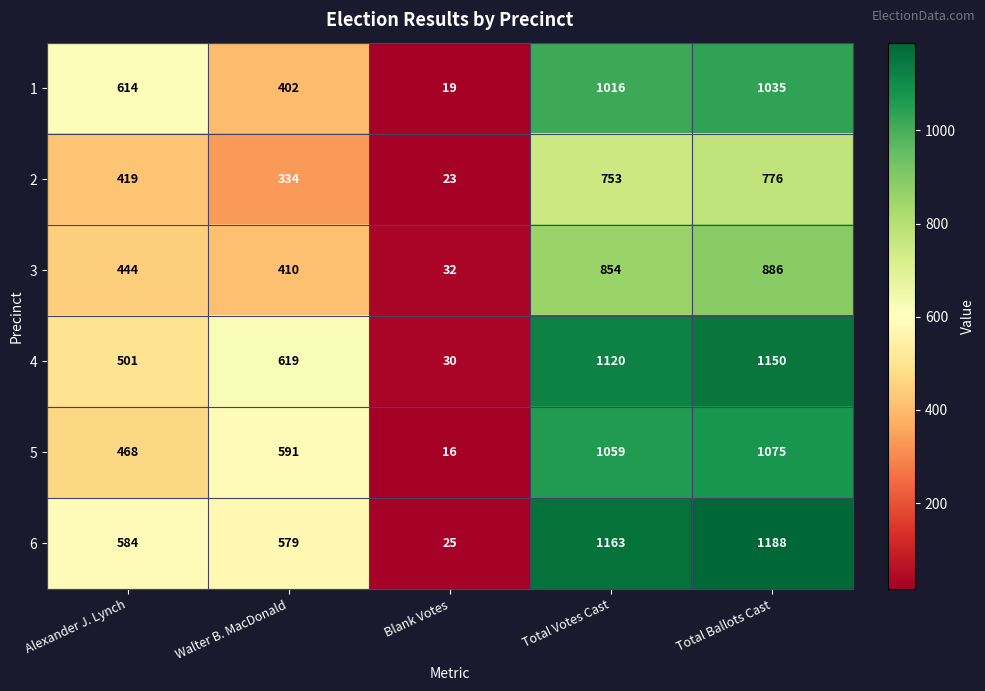

At Total Votes Cast, list the series in order from smallest to largest.

2, 3, 1, 5, 4, 6